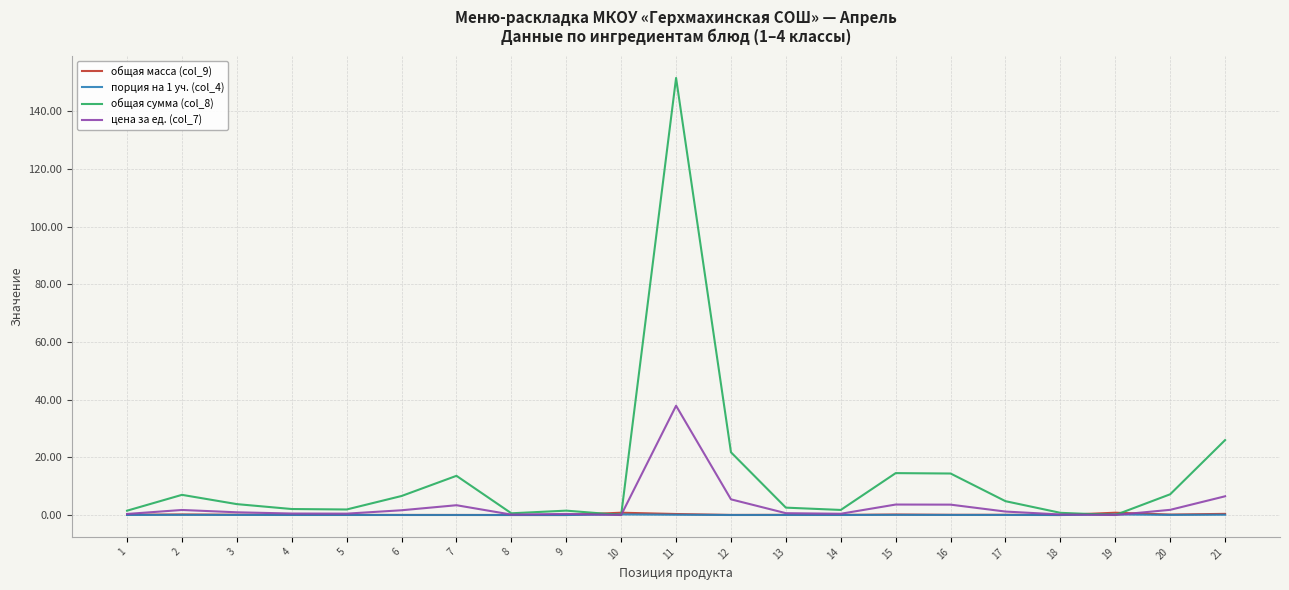

Which series has the largest range (max minus min)?

общая сумма (col_8)